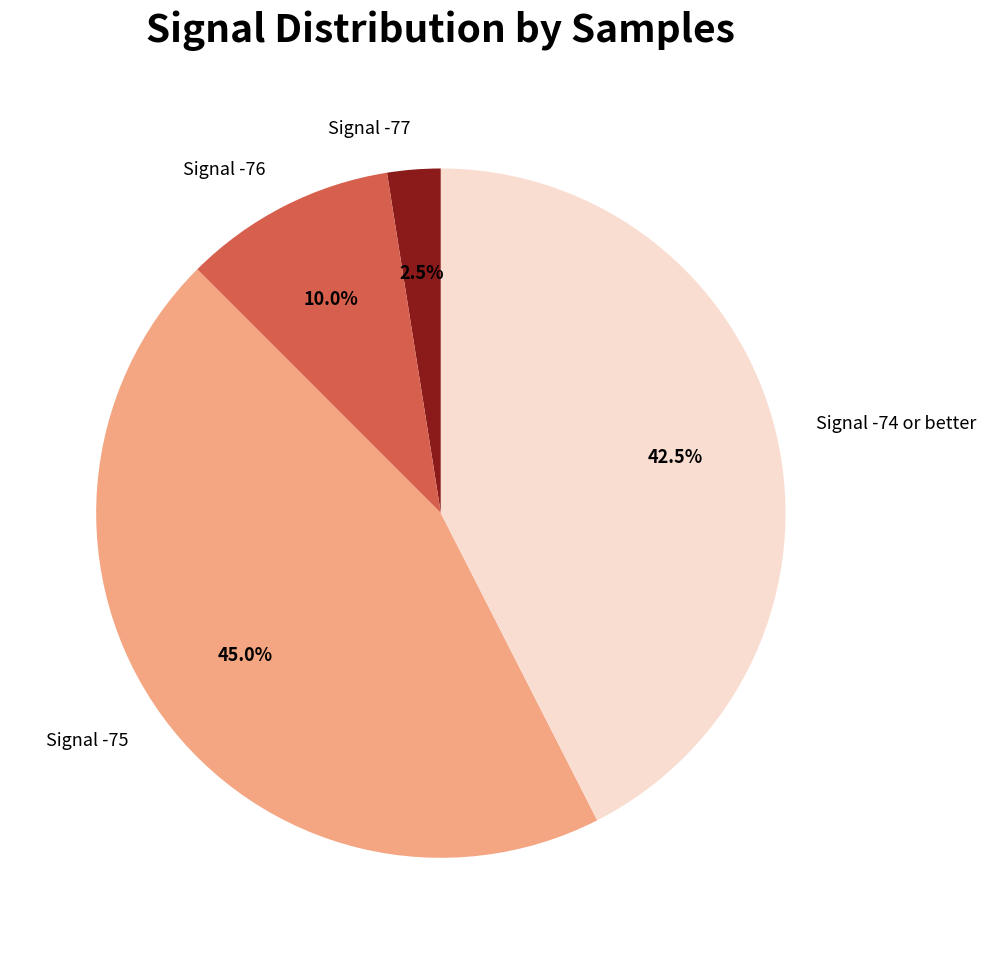

Is the sum of Signal -77 and Signal -76 greater than half?

No